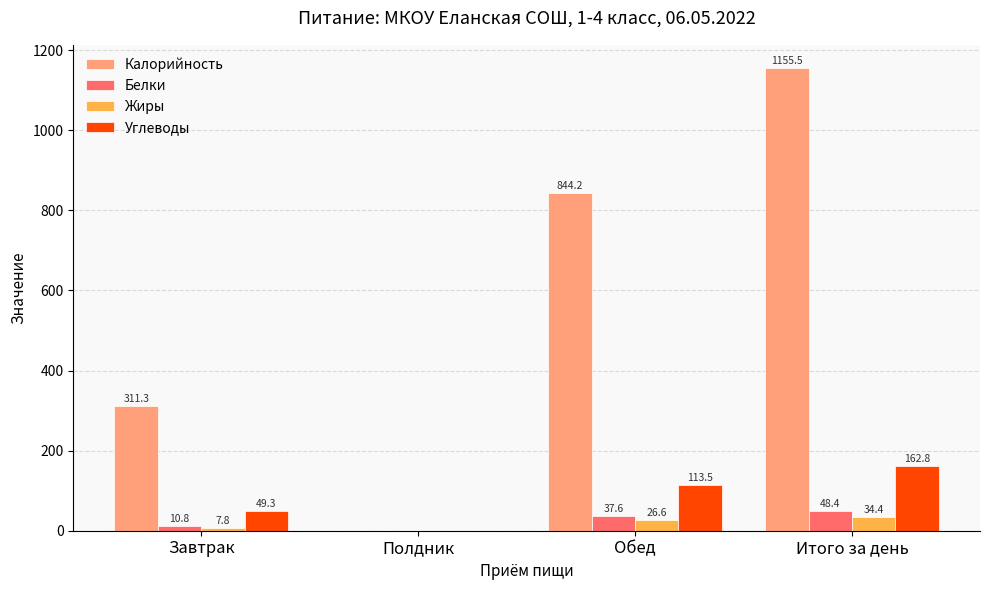

At which label is Калорийность closest to 577?

Завтрак